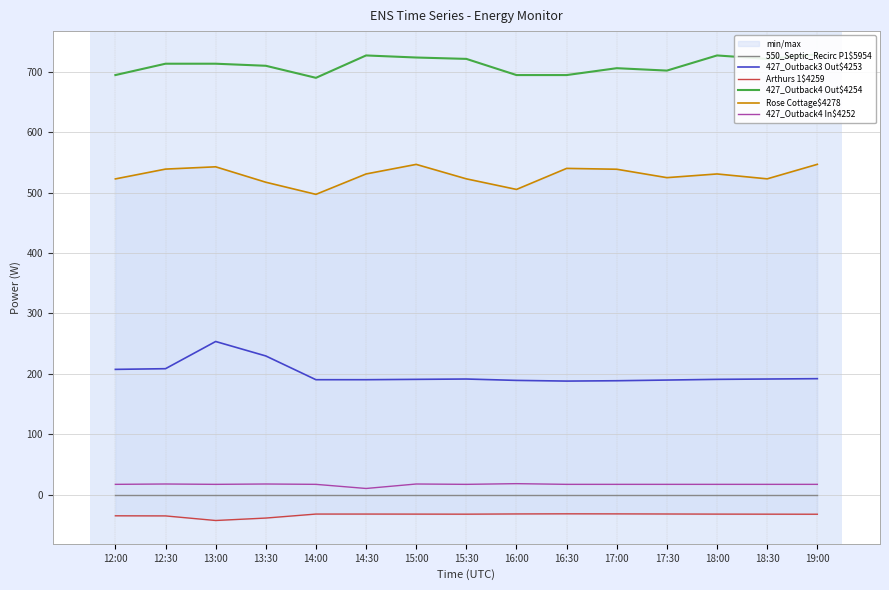

Reading left to right, transcribe all the data shown in this chart.

550_Septic_Recirc P1$5954: 12:00=0.0	12:30=0.0	13:00=0.0	13:30=0.0	14:00=0.0	14:30=0.0	15:00=0.0	15:30=0.0	16:00=0.0	16:30=0.0	17:00=0.0	17:30=0.0	18:00=0.0	18:30=0.0	19:00=0.0
427_Outback3 Out$4253: 12:00=207.4	12:30=208.5	13:00=253.5	13:30=229.6	14:00=190.3	14:30=190.3	15:00=190.9	15:30=191.4	16:00=189.2	16:30=188.0	17:00=188.6	17:30=189.7	18:00=190.9	18:30=191.4	19:00=192.0
Arthurs 1$4259: 12:00=-35.0	12:30=-35.1	13:00=-42.7	13:30=-38.7	14:00=-32.1	14:30=-32.1	15:00=-32.2	15:30=-32.3	16:00=-31.9	16:30=-31.7	17:00=-31.8	17:30=-32.0	18:00=-32.2	18:30=-32.3	19:00=-32.4
427_Outback4 Out$4254: 12:00=694.5	12:30=713.3	13:00=713.3	13:30=709.9	14:00=690.0	14:30=727.0	15:00=723.6	15:30=721.3	16:00=694.5	16:30=694.5	17:00=705.9	17:30=701.9	18:00=727.0	18:30=721.3	19:00=728.7
Rose Cottage$4278: 12:00=522.6	12:30=538.9	13:00=542.7	13:30=517.1	14:00=497.1	14:30=530.8	15:00=546.7	15:30=522.8	16:00=505.2	16:30=540.0	17:00=538.6	17:30=524.7	18:00=530.8	18:30=522.8	19:00=546.8
427_Outback4 In$4252: 12:00=17.1	12:30=17.7	13:00=17.1	13:30=17.7	14:00=17.1	14:30=10.3	15:00=17.7	15:30=17.1	16:00=18.2	16:30=17.1	17:00=17.1	17:30=17.1	18:00=17.1	18:30=17.1	19:00=17.1